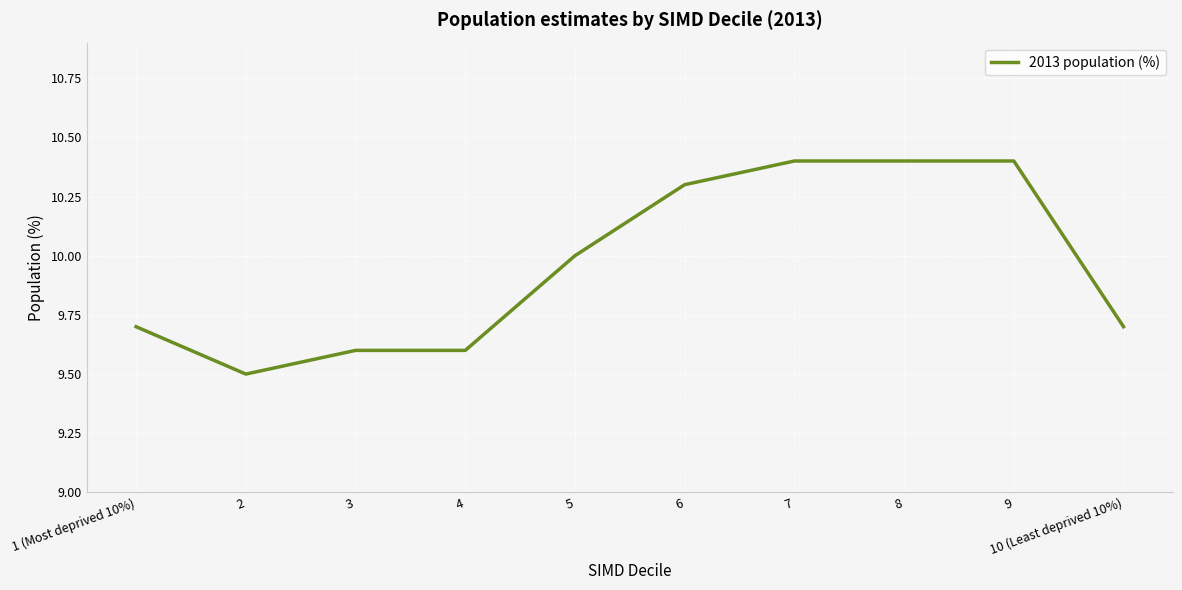

Is this an area chart (filled region under the line)?

No